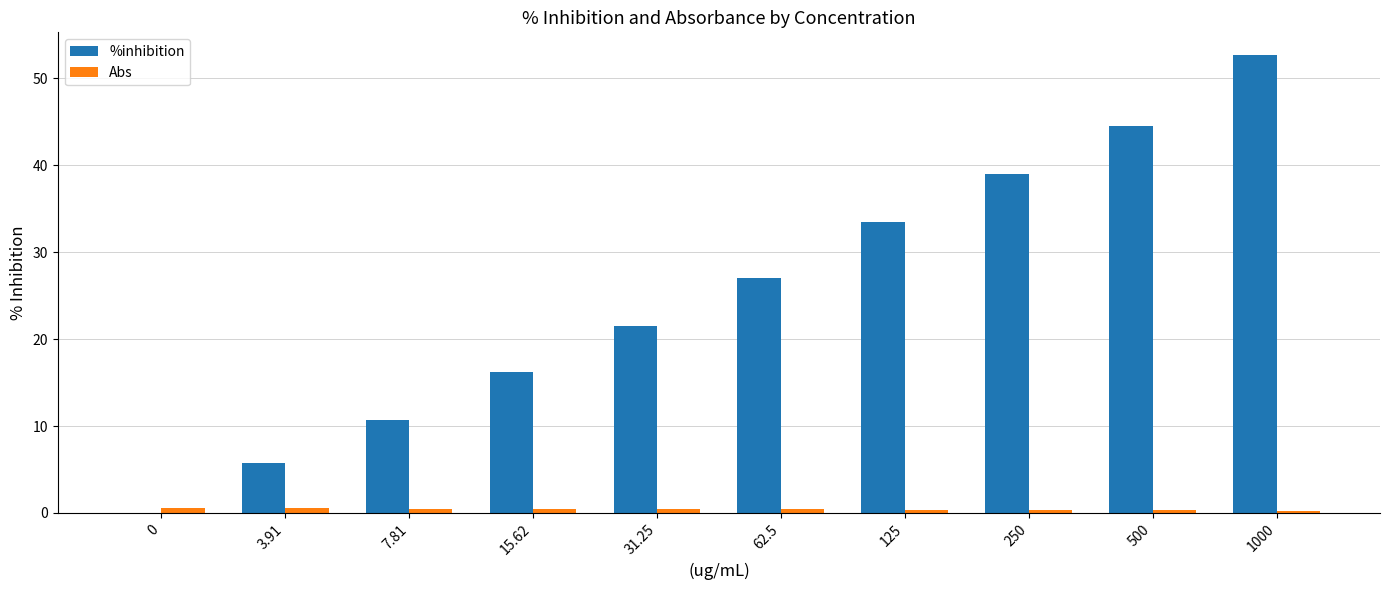

What is the sum of all %inhibition values?

250.7